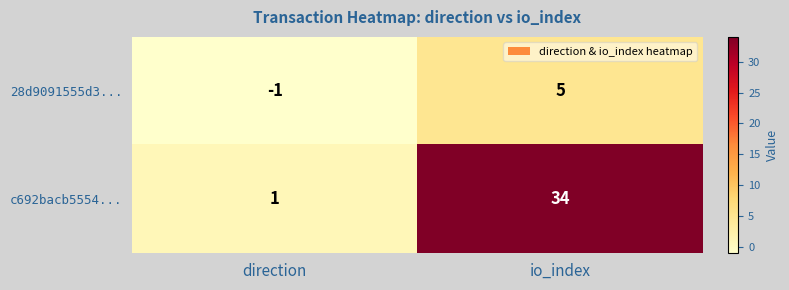

Which series has the largest total across all categories?

c692bacb5554...